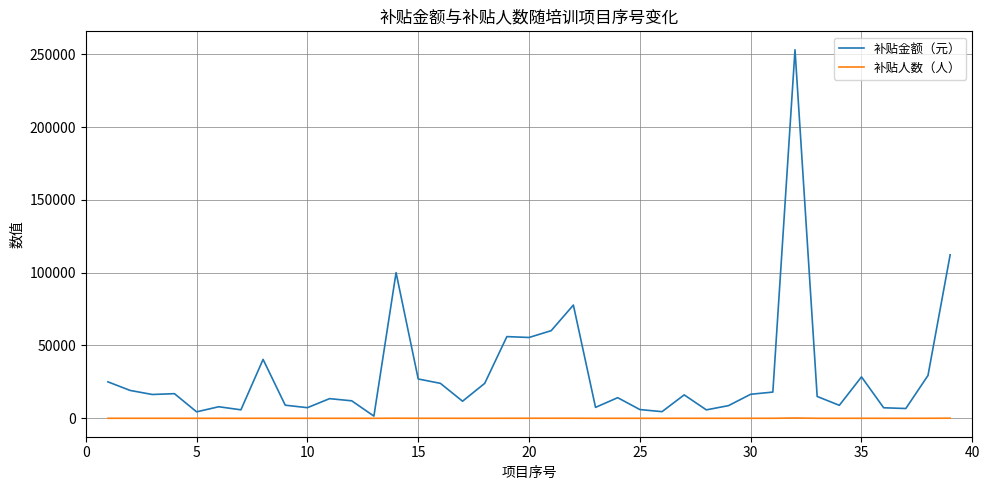

What is the greatest value displayed?

253080